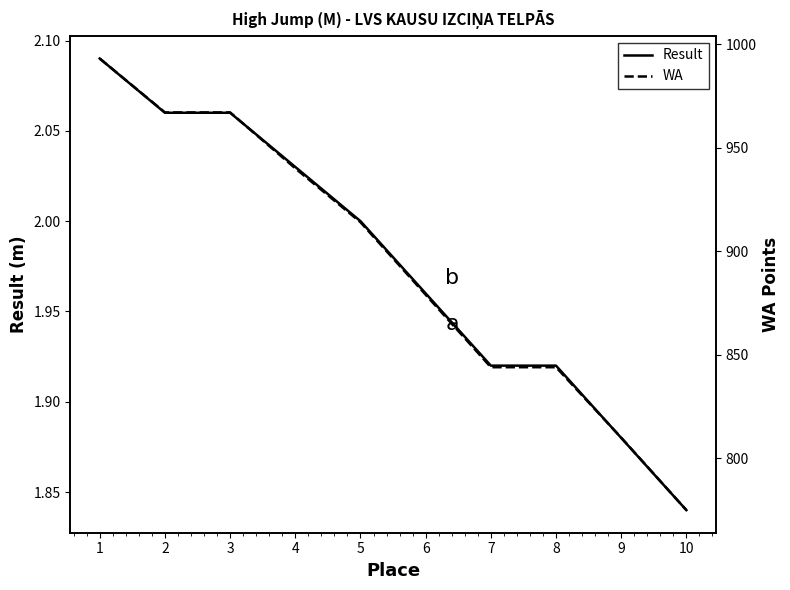

What is the sum of all Result values?

19.8